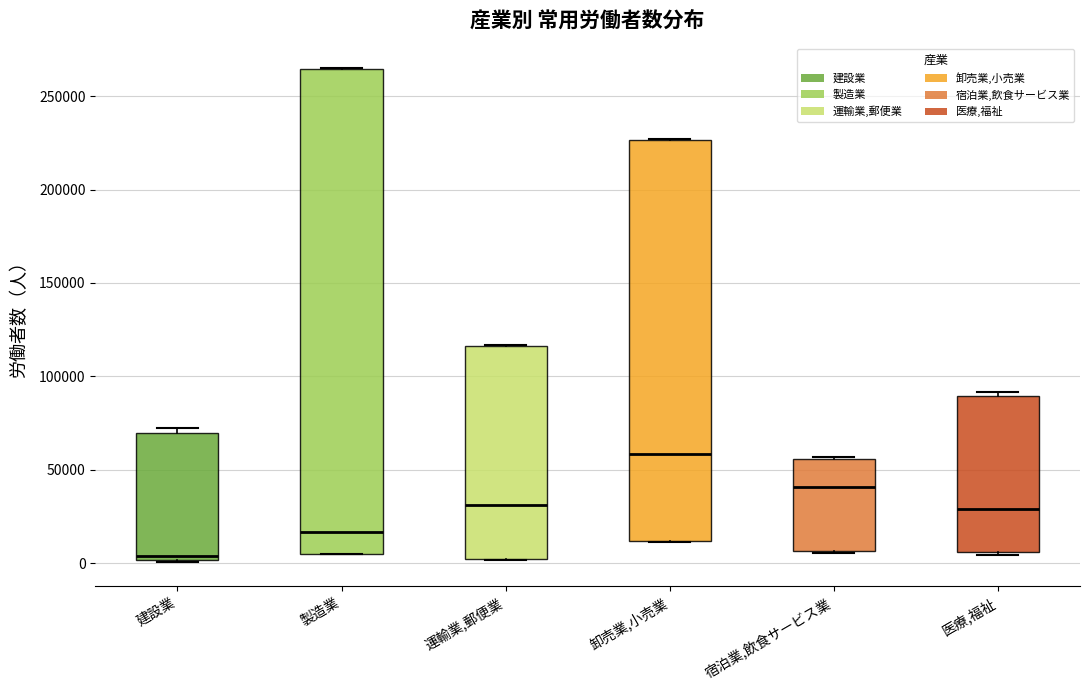

Which box is the tallest, from its lower edge to its upper edge?

製造業